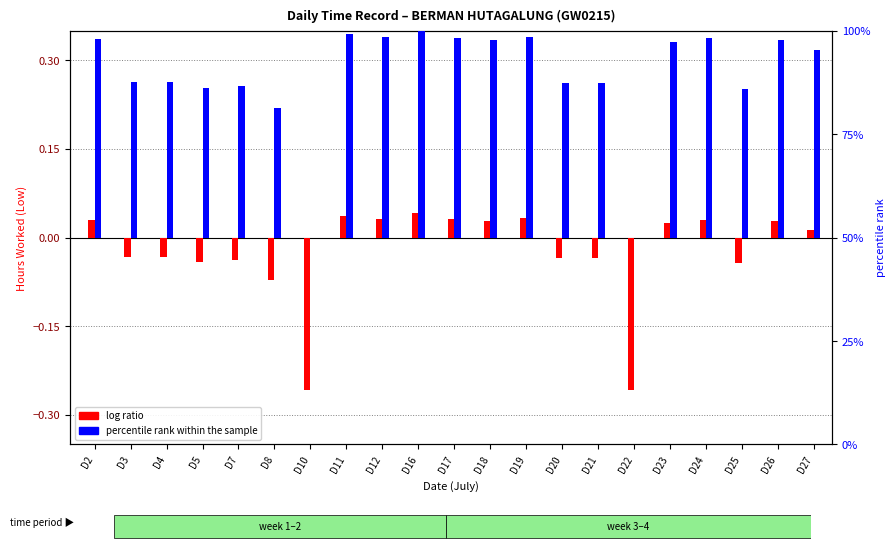

How many bars are there in total?

42